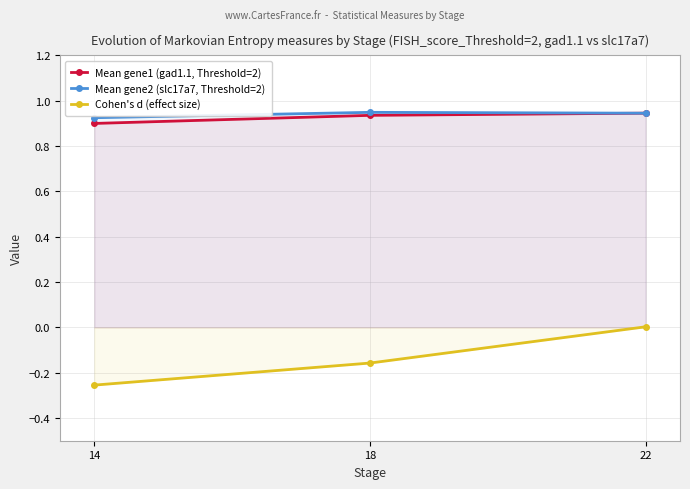

Which series has the largest total across all categories?

Mean gene2 (slc17a7, Threshold=2)